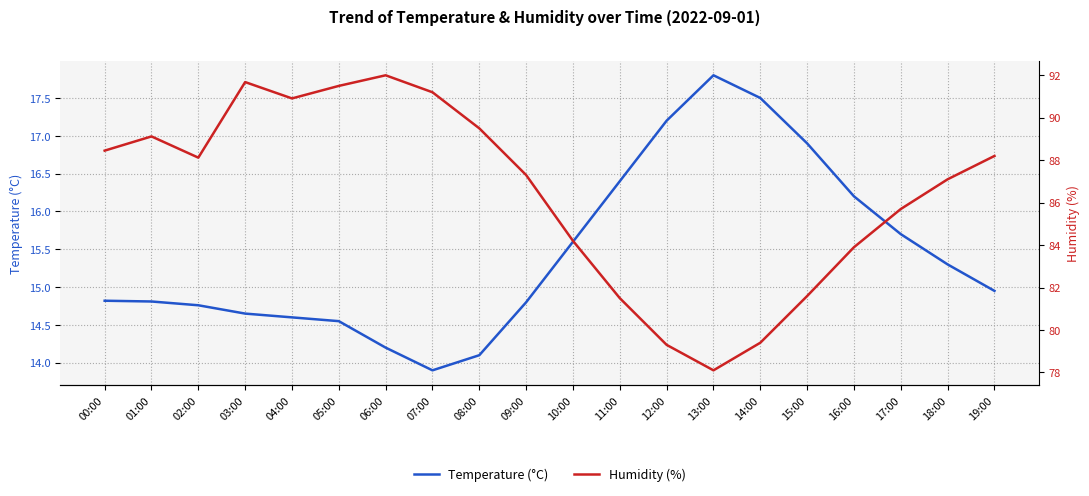

What is the spread (max minus min) of values at 11:00?

65.1